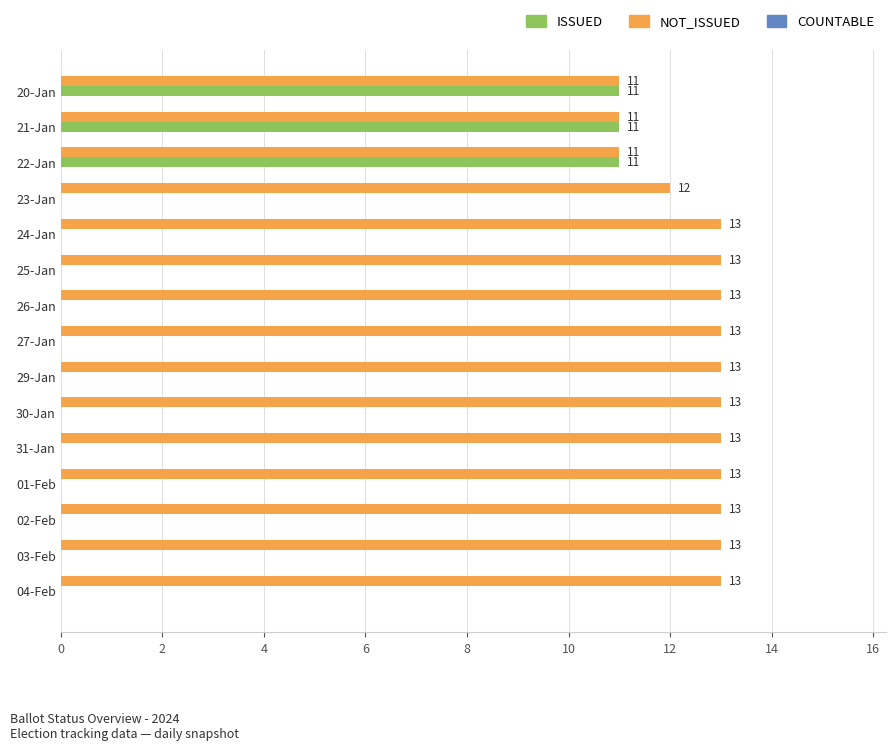

How many positive values does the NOT_ISSUED series have?

3